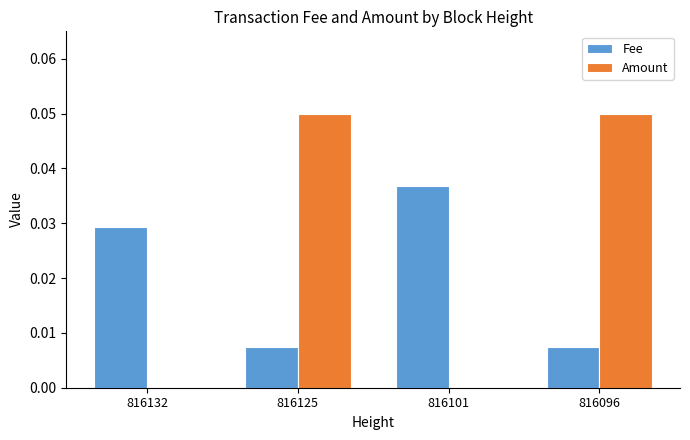

Which series has the largest total across all categories?

Amount